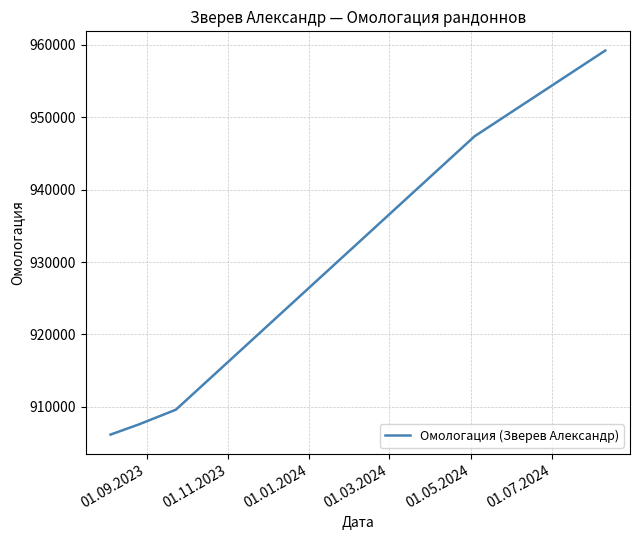

What is the sum of all values?

4629906